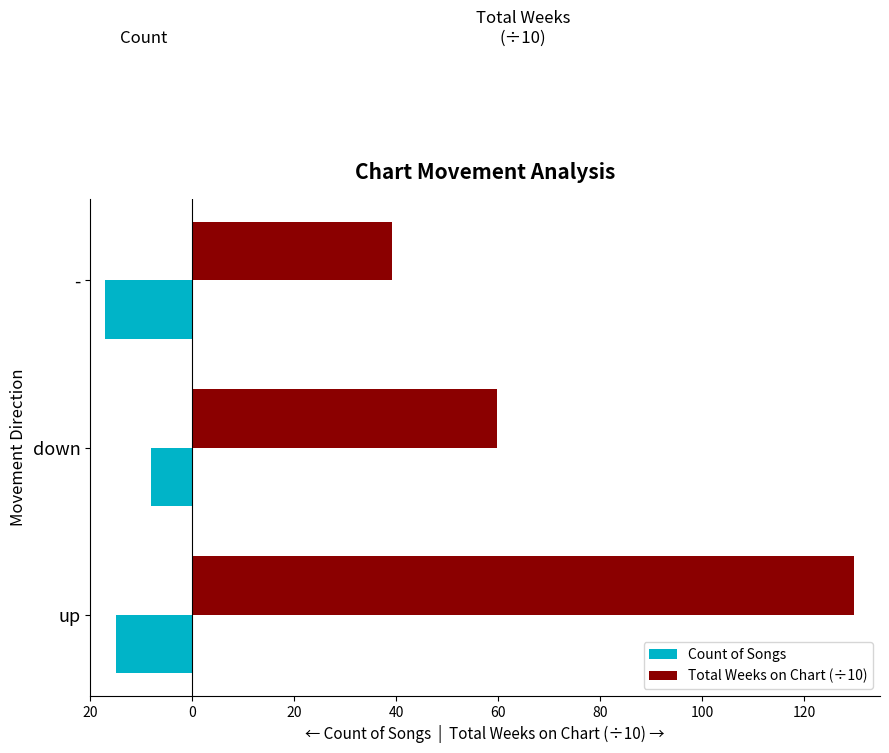

What are all the series names shown in the legend?

Count of Songs, Total Weeks on Chart (÷10)